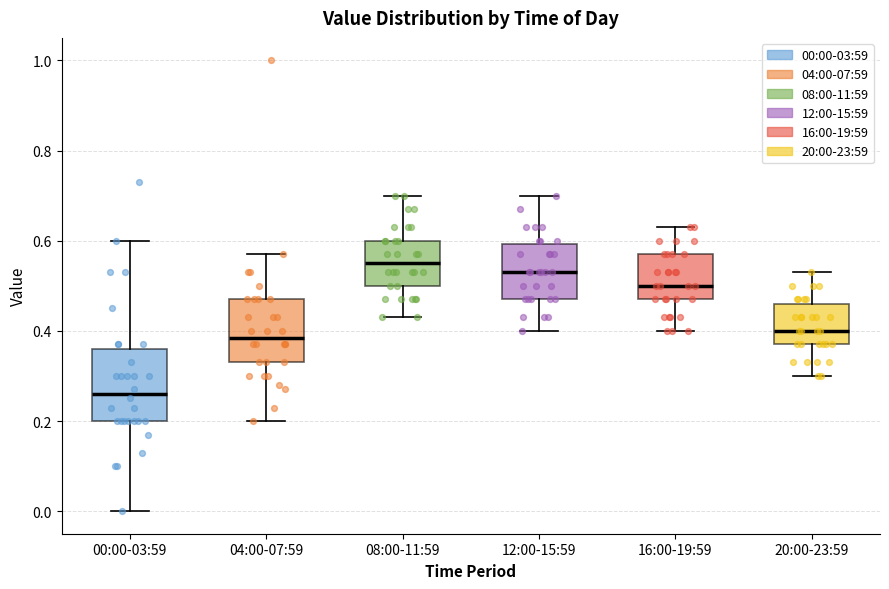

Where is the upper edge of the box for 00:00-03:59 on the y-axis? The values are not printed on the chart, so give them approximately, as read against the axis.

0.36